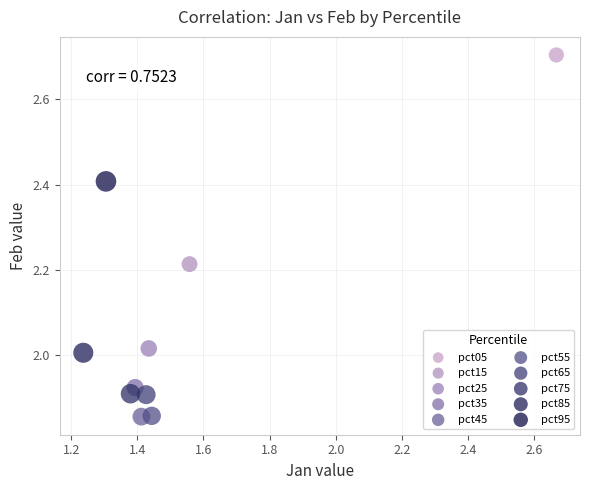

What are all the series names shown in the legend?

pct05, pct15, pct25, pct35, pct45, pct55, pct65, pct75, pct85, pct95